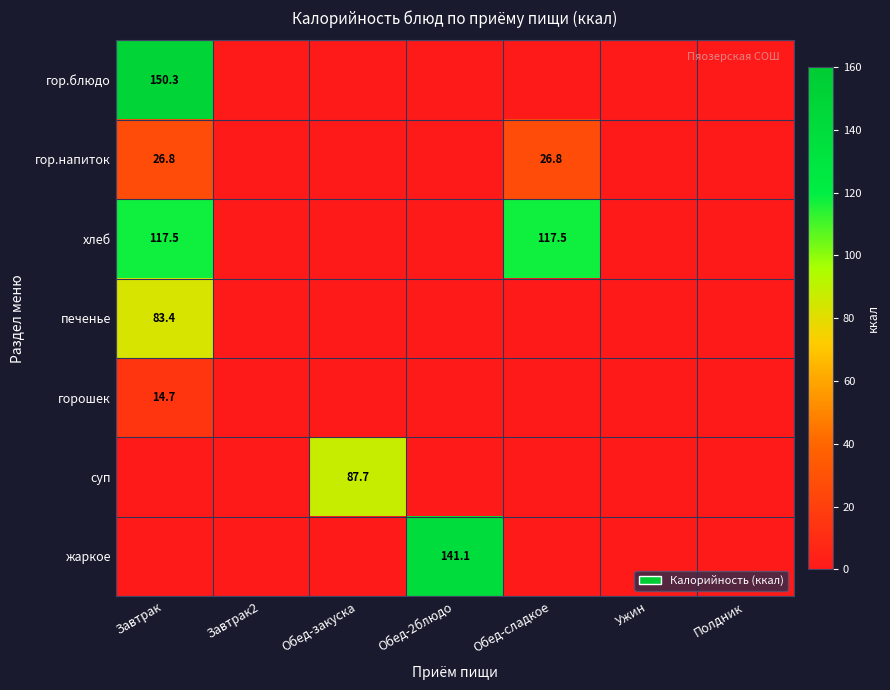

At which category is the sum across all series the highest?

Завтрак